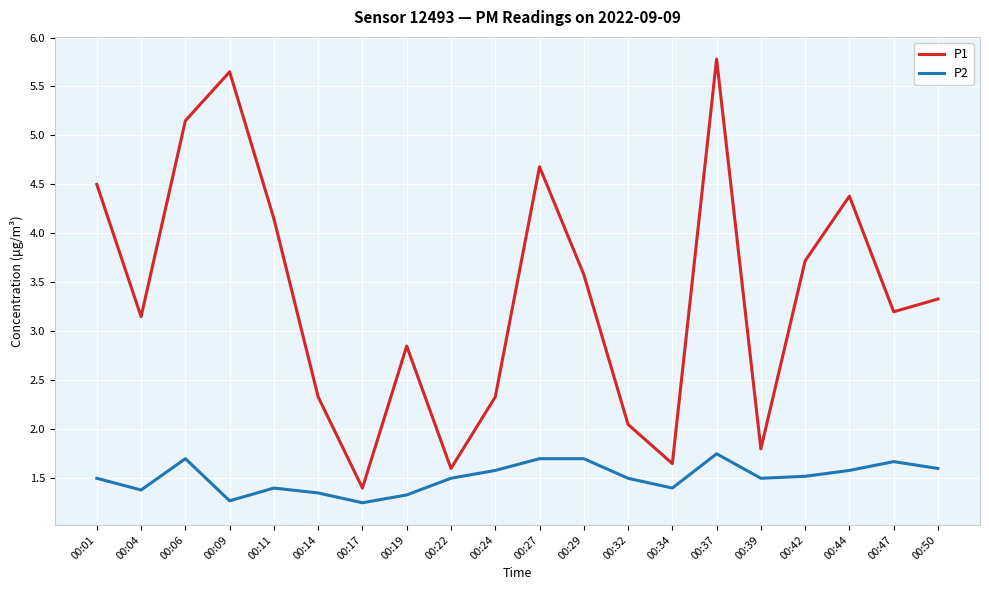

At which category is the sum across all series the highest?

00:37